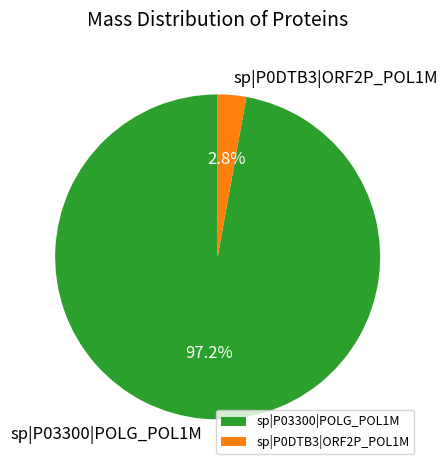

Between sp|P03300|POLG_POL1M and sp|P0DTB3|ORF2P_POL1M, which is larger?

sp|P03300|POLG_POL1M